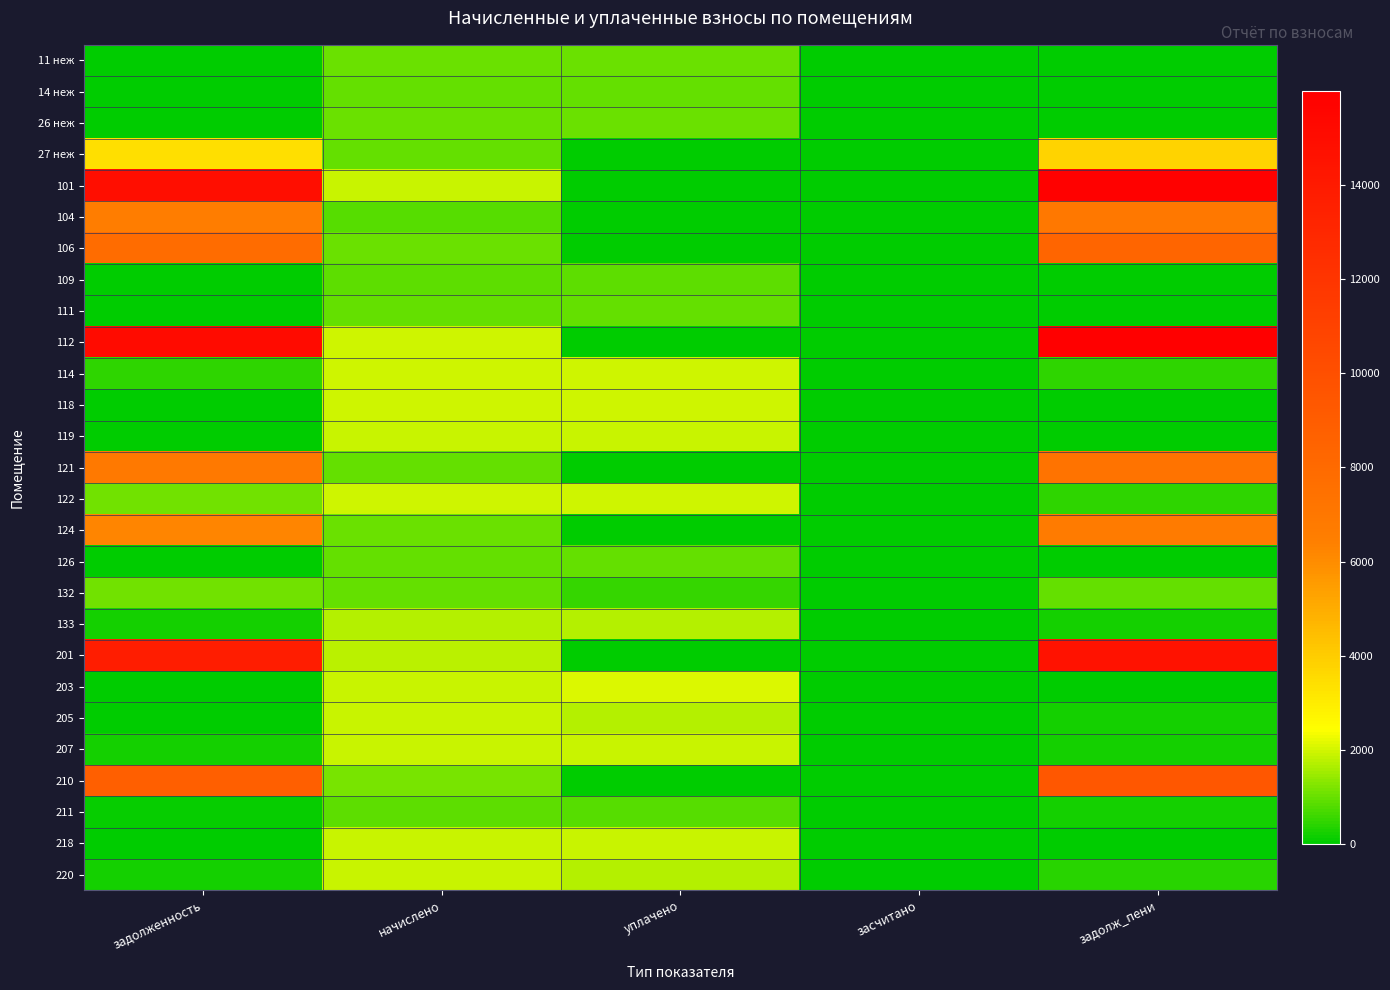

Count the number of data series in this chart.

27